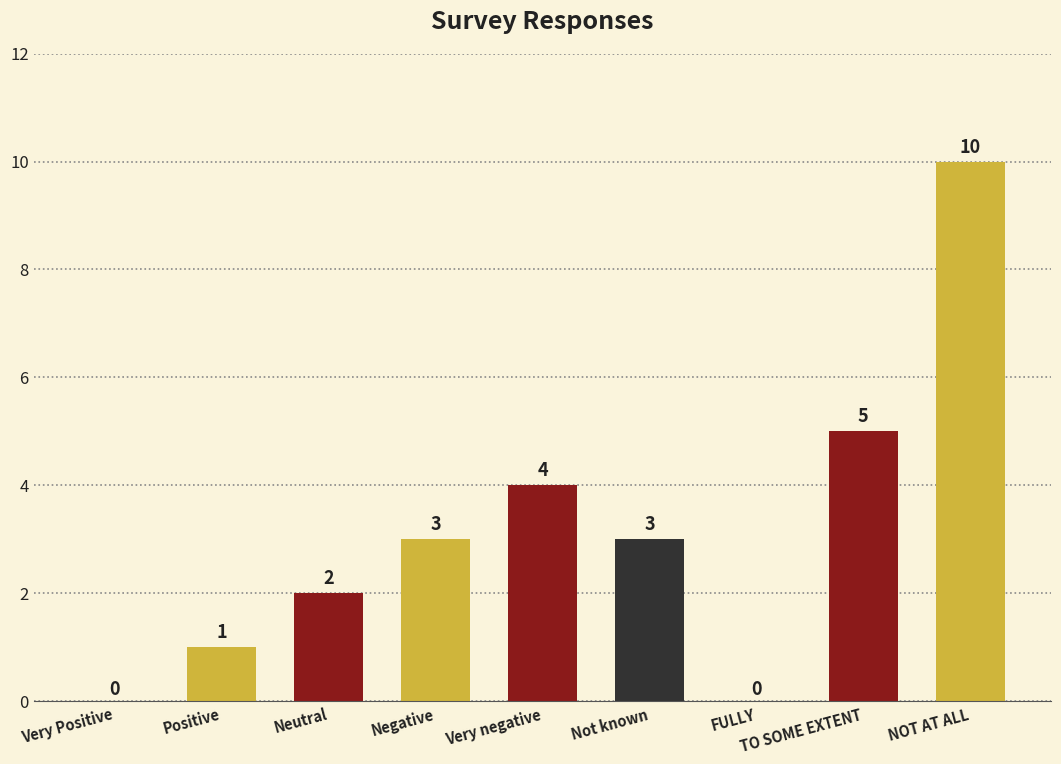

Reading left to right, what are all the values shown in this chart?

0	1	2	3	4	3	0	5	10